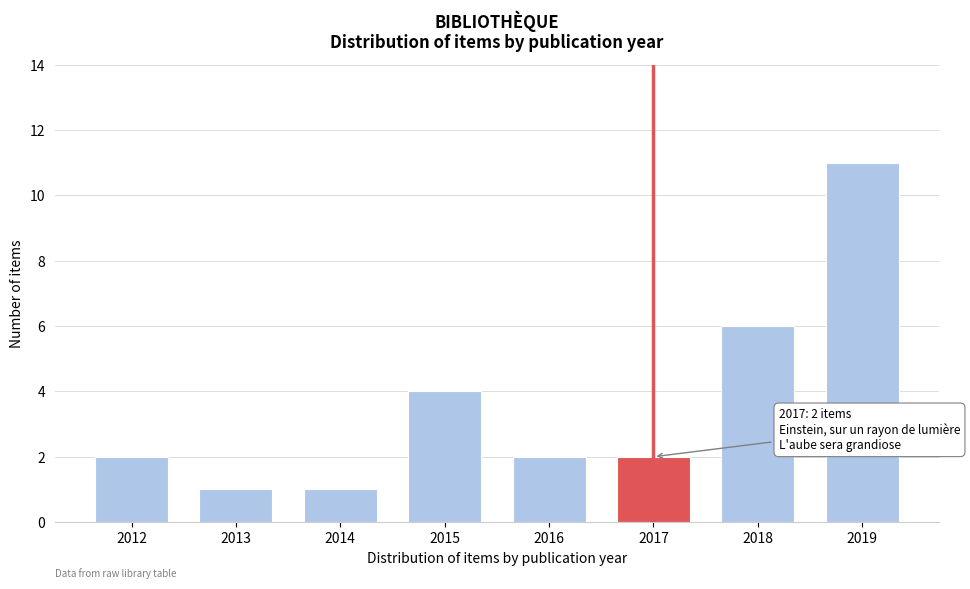

Reading left to right, what are all the values shown in this chart?

2	1	1	4	2	2	6	11